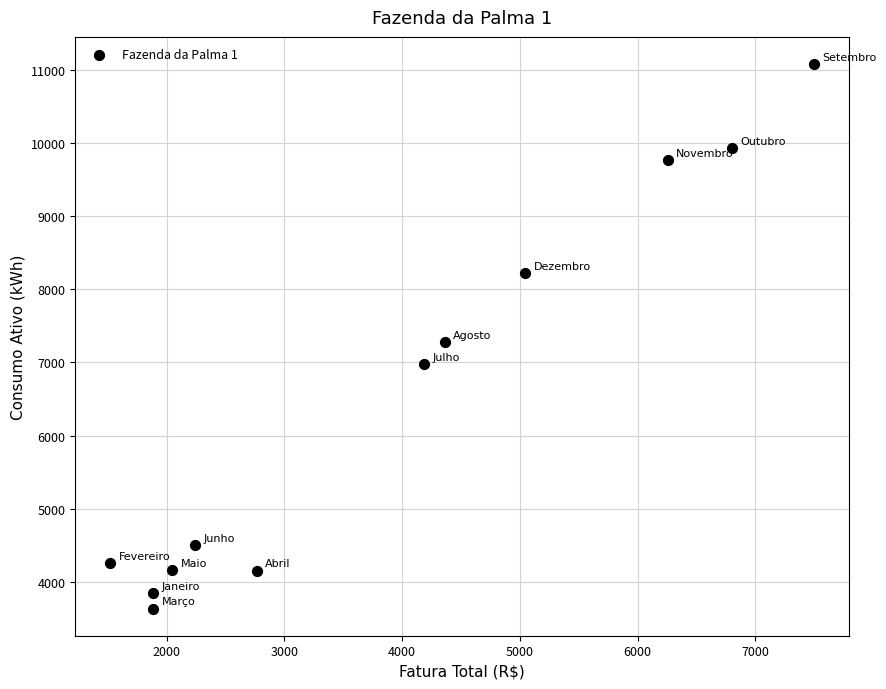

What is the average Y value?

6484